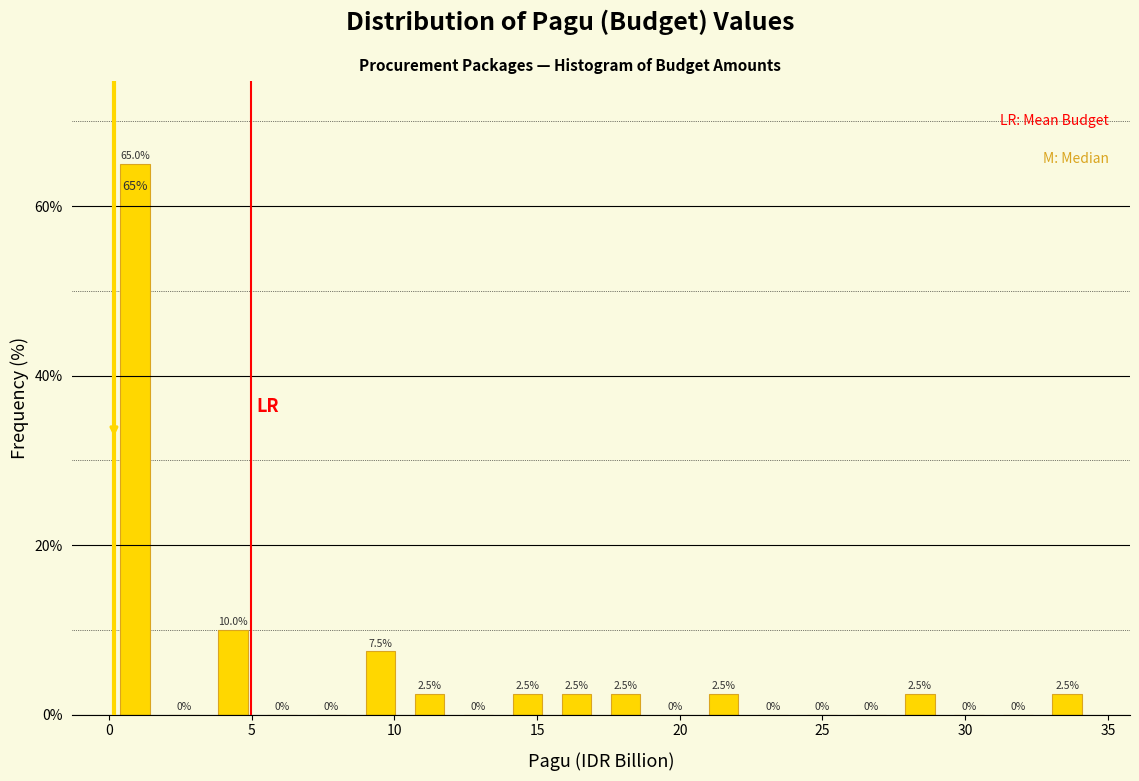

Around what value on the x-axis is the tallest bar? Give the approximate position of its centre, as read against the axis.

1.0